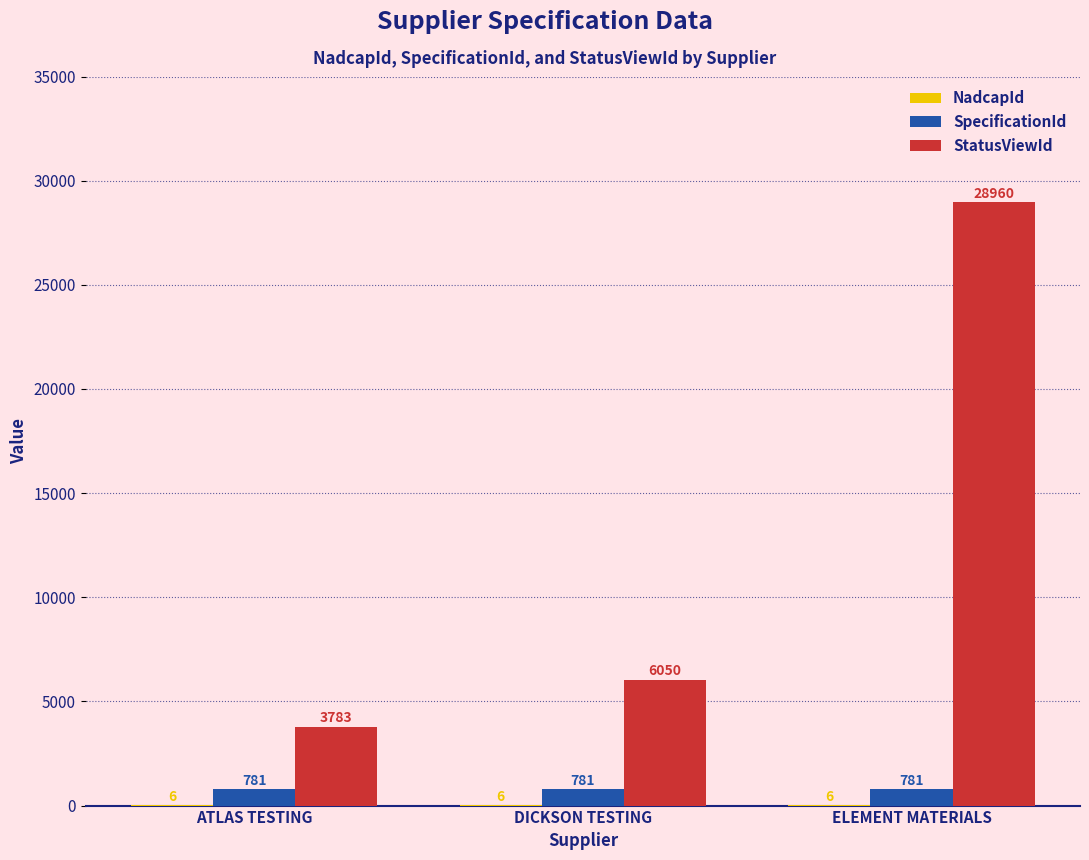

The StatusViewId series shows 51213 at ELEMENT MATERIALS. True or false?

False